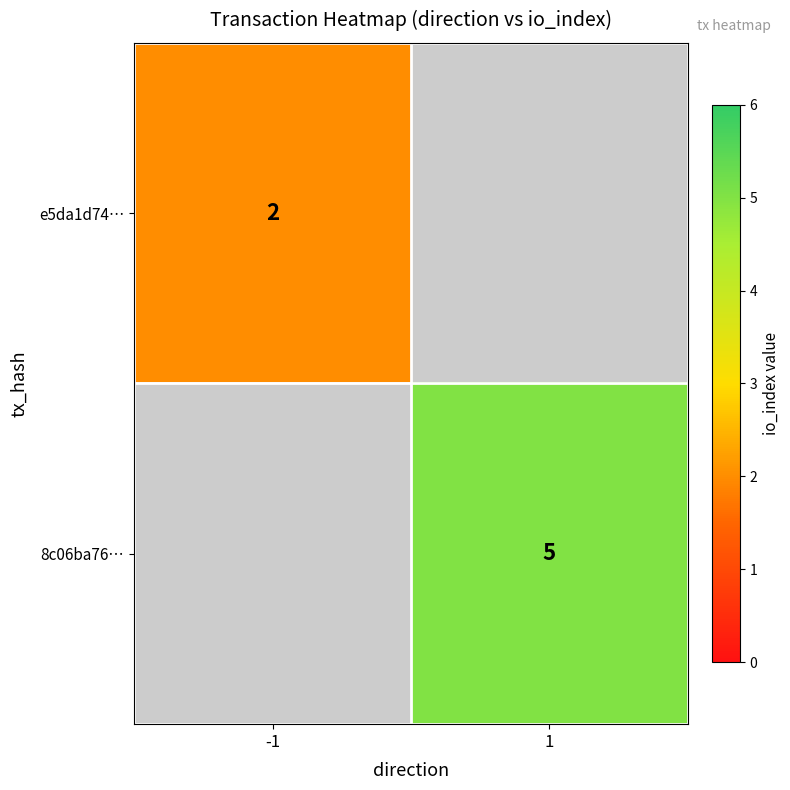

The value of 8c06ba76… at 1 is 7. True or false?

False